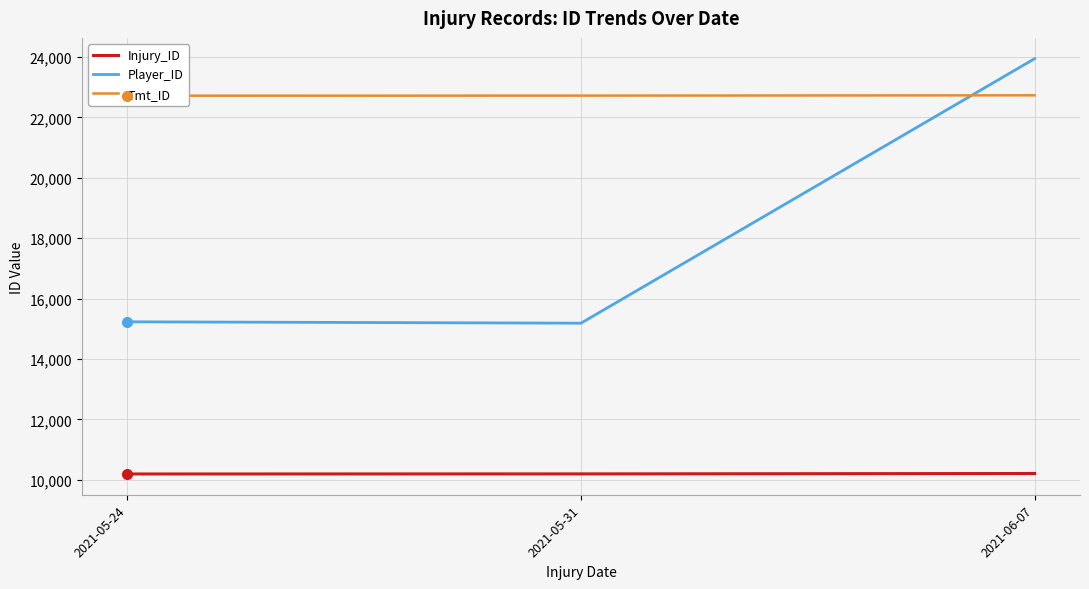

Reading right to left, what are all the values shown in this chart?

Injury_ID: 2021-06-07=10205.5	2021-05-31=10193.0	2021-05-24=10190.0
Player_ID: 2021-06-07=23947.6	2021-05-31=15185.2	2021-05-24=15231.0
Tmt_ID: 2021-06-07=22733.2	2021-05-31=22723.6	2021-05-24=22720.0